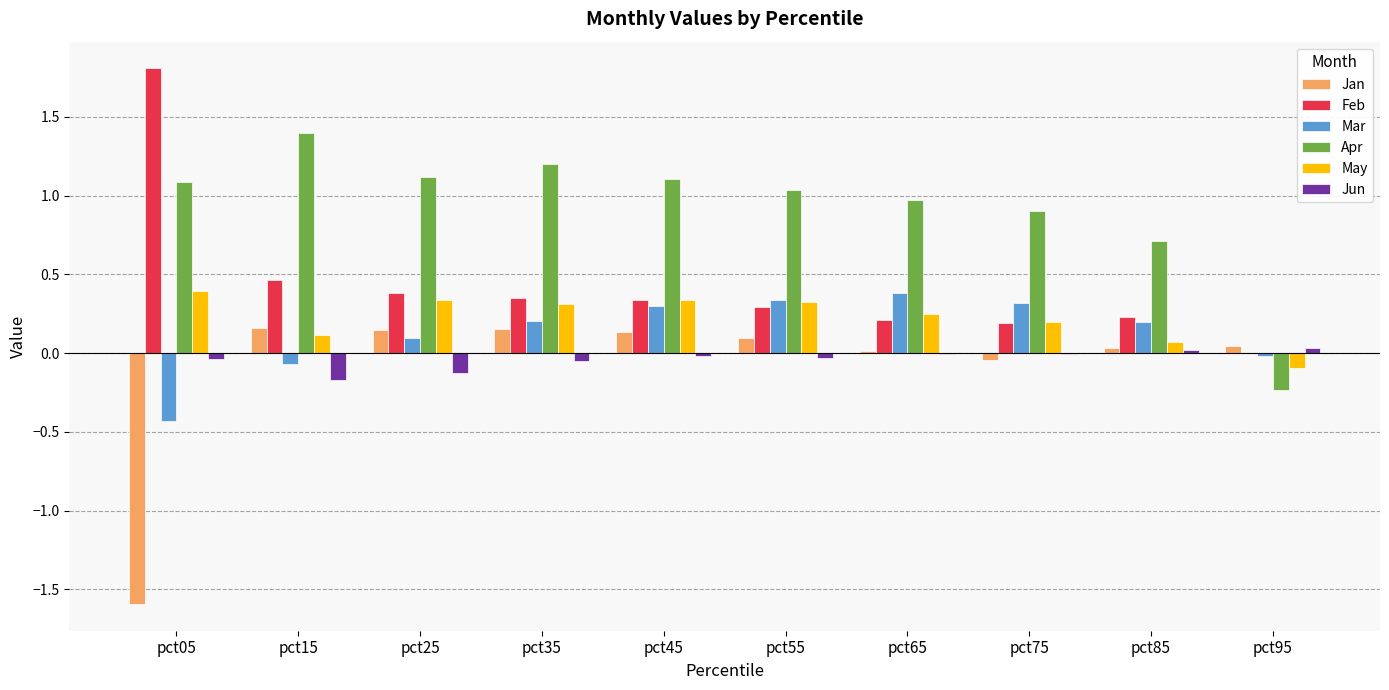

At which label is Feb closest to 0?

pct95